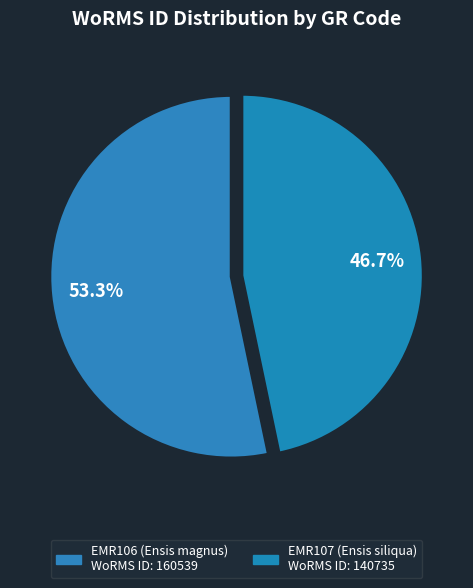

Count the number of slices in the pie.

2